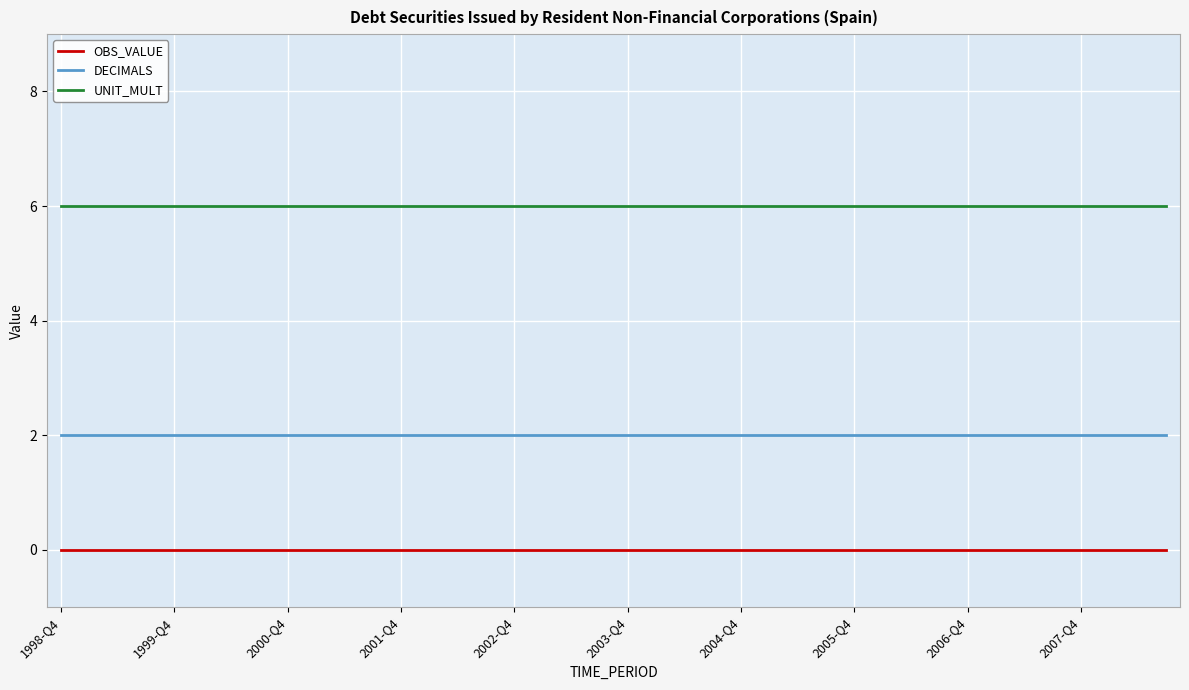

True or false: OBS_VALUE and DECIMALS cross at least once.

False